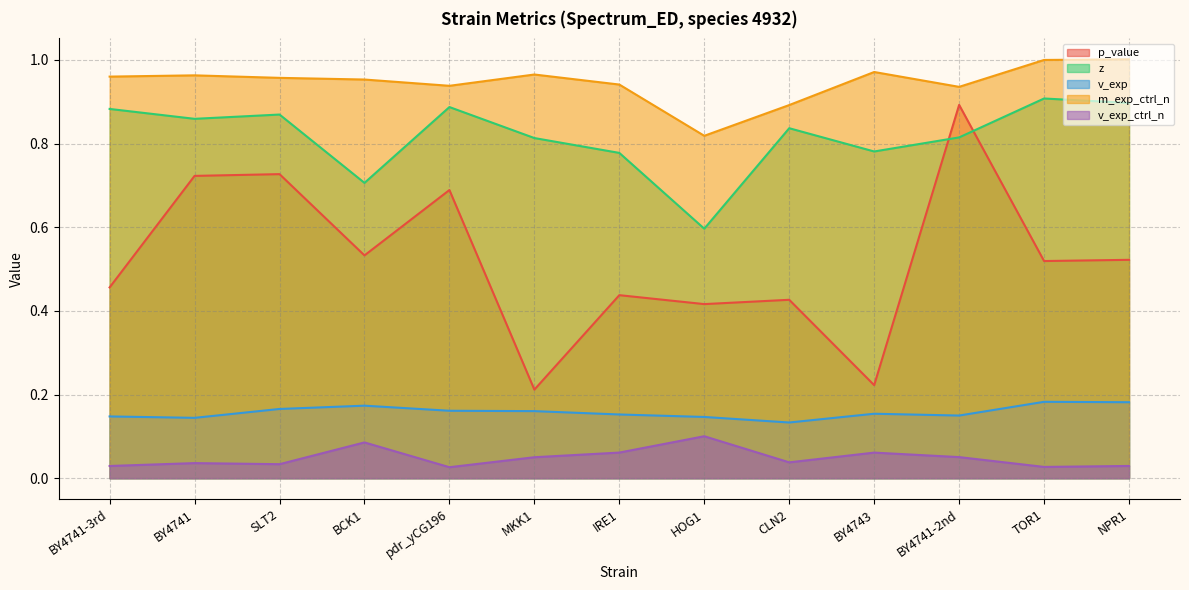

Where is the first local maximum for v_exp_ctrl_n?

BY4741